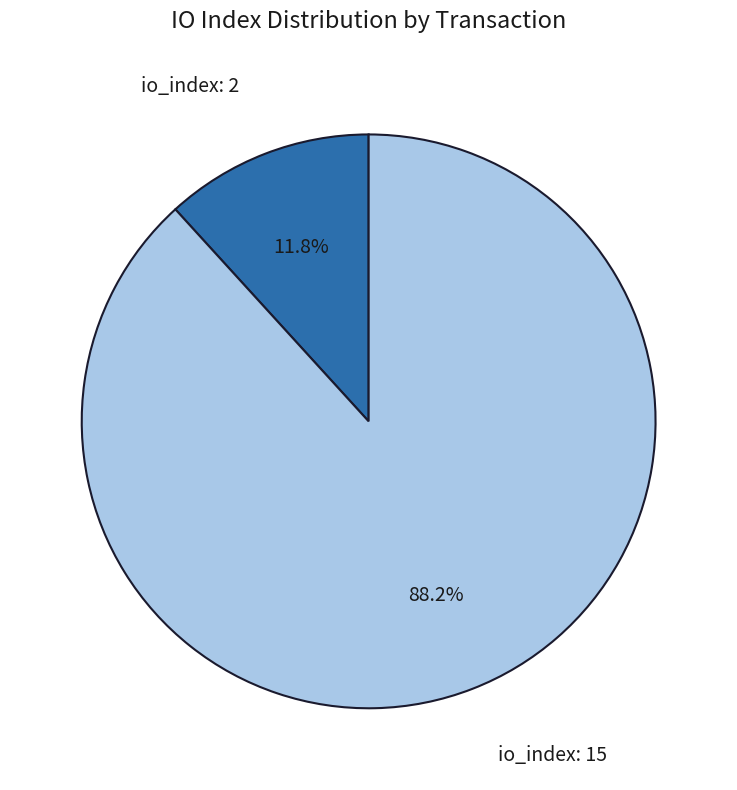

Is there a majority slice in this chart?

Yes